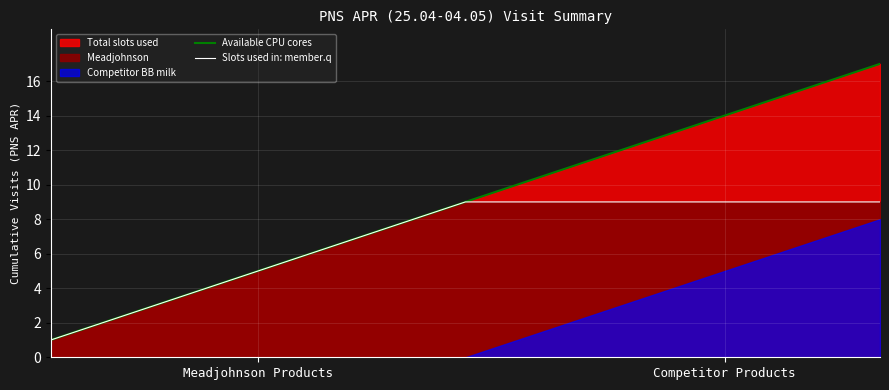

Between 15 and 2, which is larger?

15